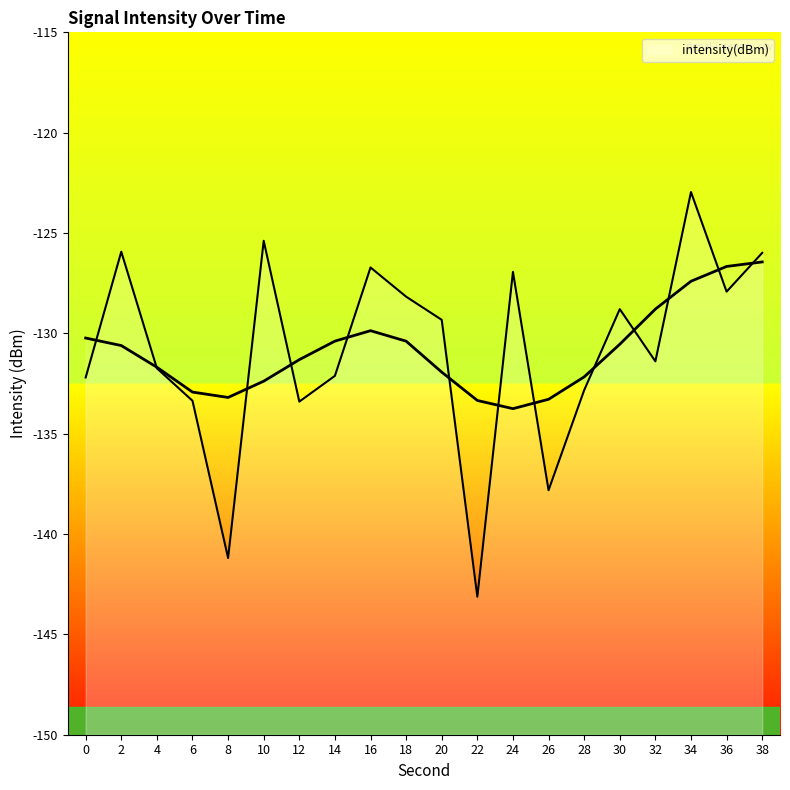

What is the value of the 13th point from the left?

-126.9